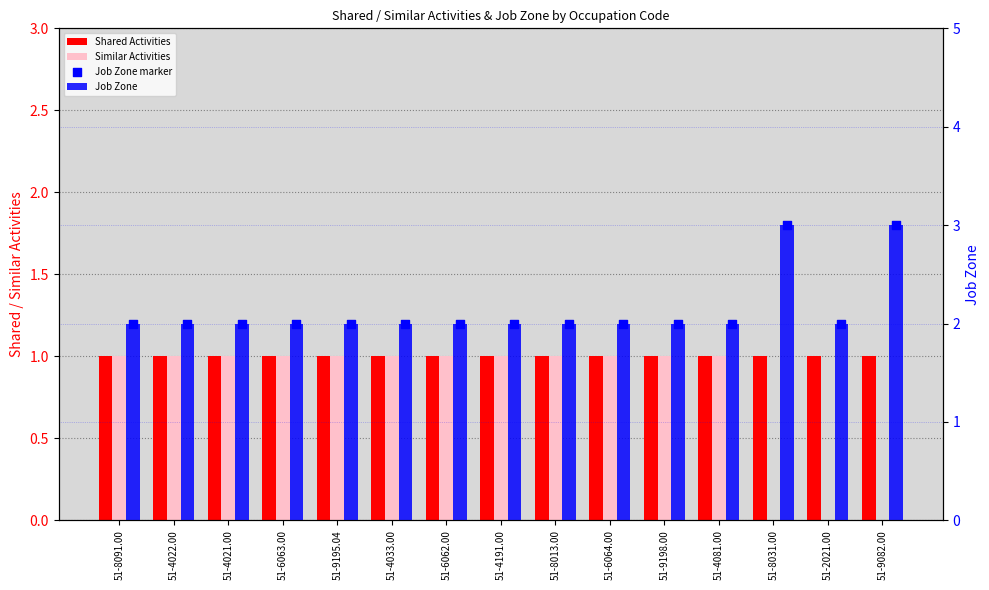

Which series reaches the maximum Y coordinate?

Job Zone